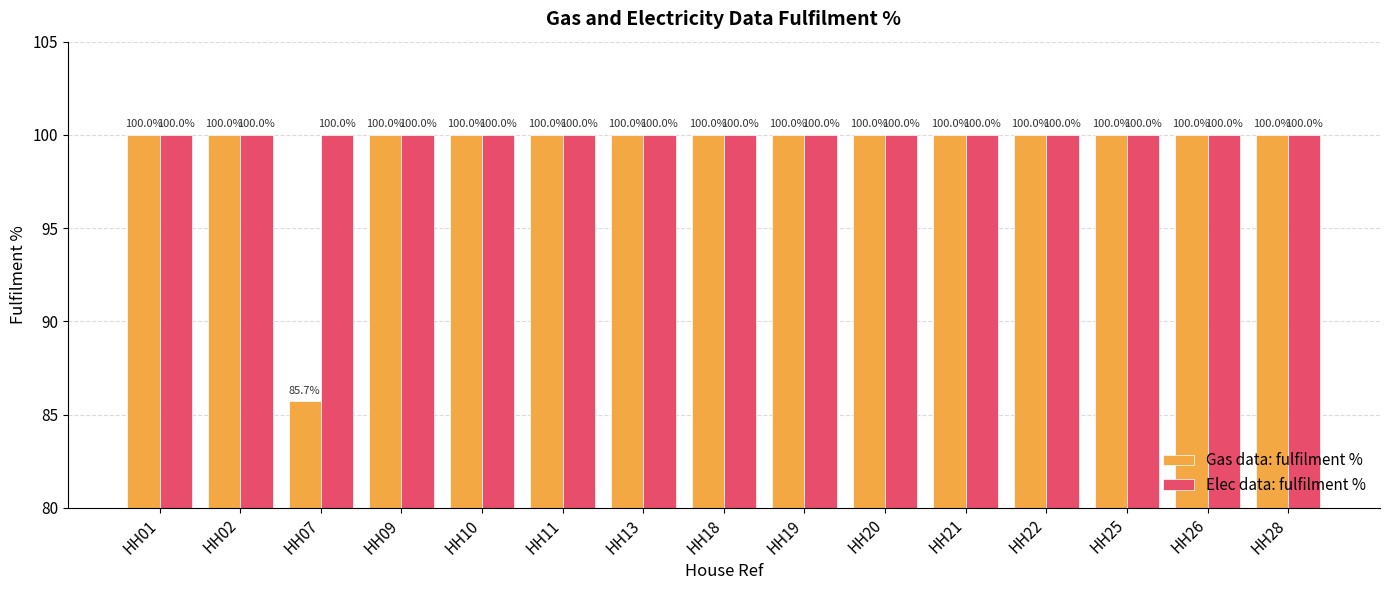

How many distinct data groups are displayed?

2